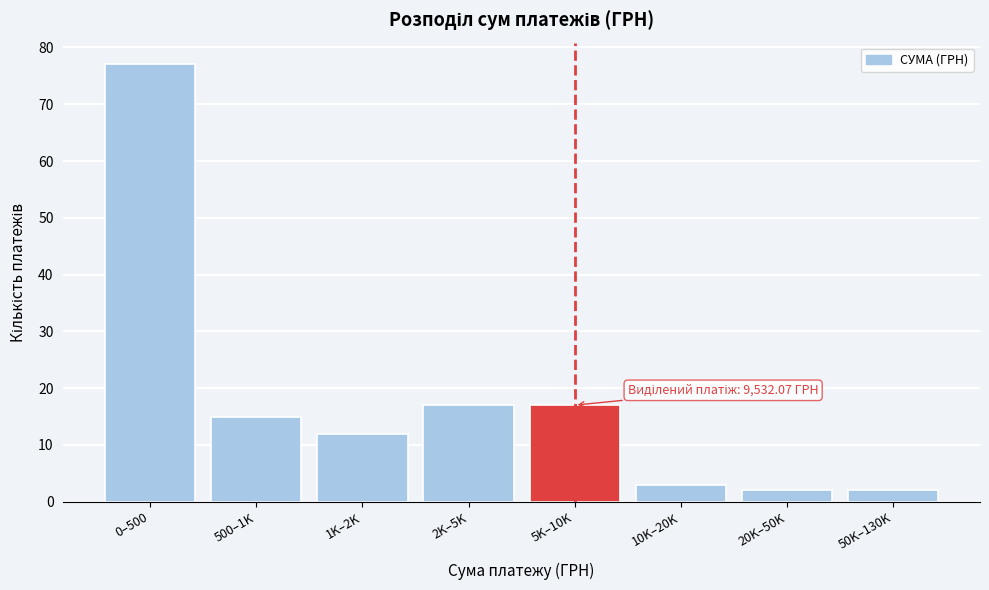

Reading left to right, transcribe all the data shown in this chart.

0–500=77	500–1K=15	1K–2K=12	2K–5K=17	5K–10K=17	10K–20K=3	20K–50K=2	50K–130K=2